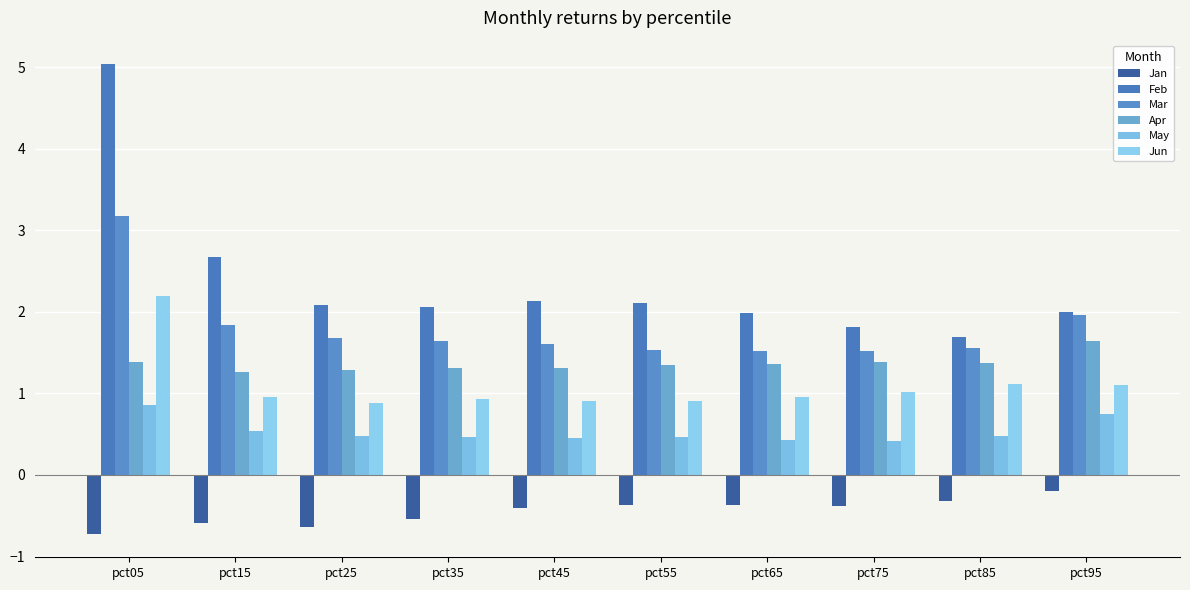

What is the sum of the May values at pct15 and pct75?

0.9